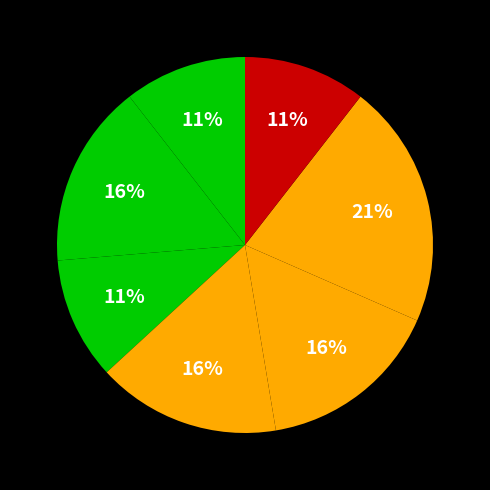

Count the number of slices in the pie.

7